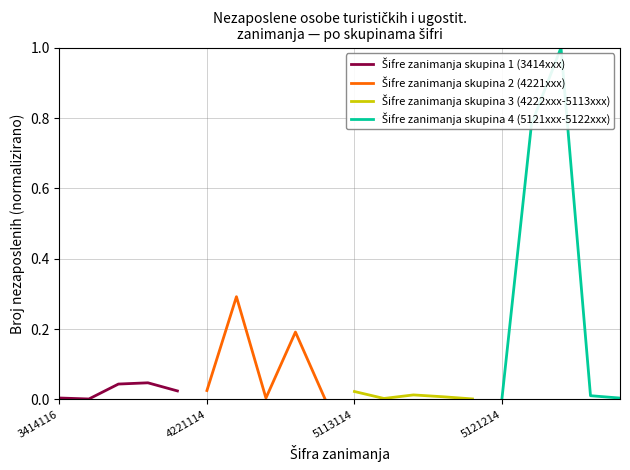

Which series has the largest range (max minus min)?

Šifre zanimanja skupina 4 (5121xxx-5122xxx)